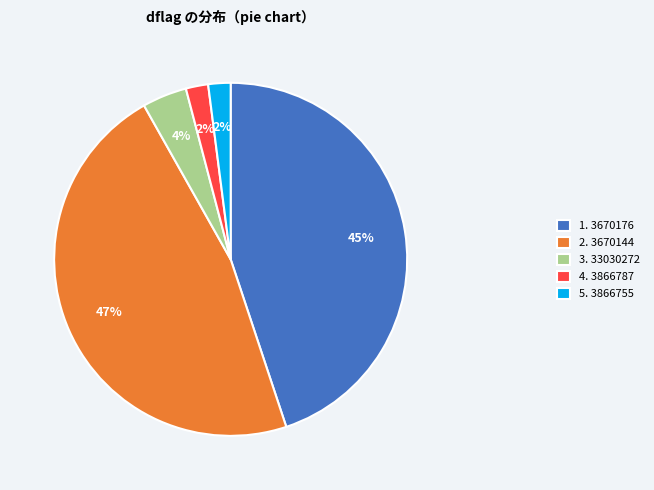

Does any single category account for the majority?

No